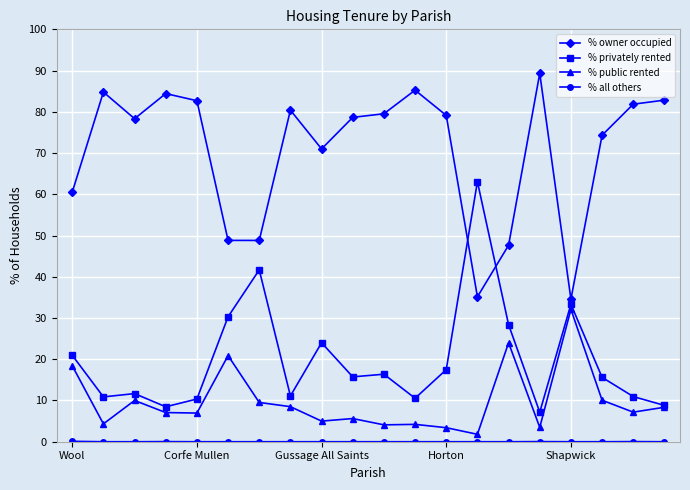

True or false: % public rented and % owner occupied cross at least once.

False